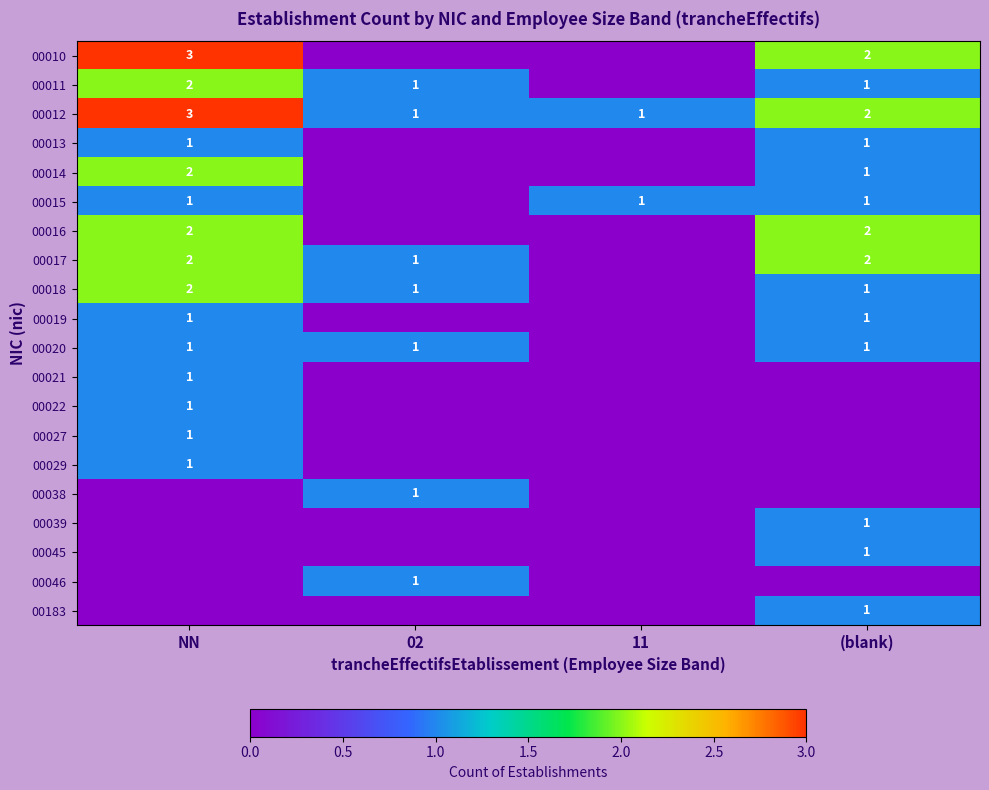

What is the total value across all series at 02?

7